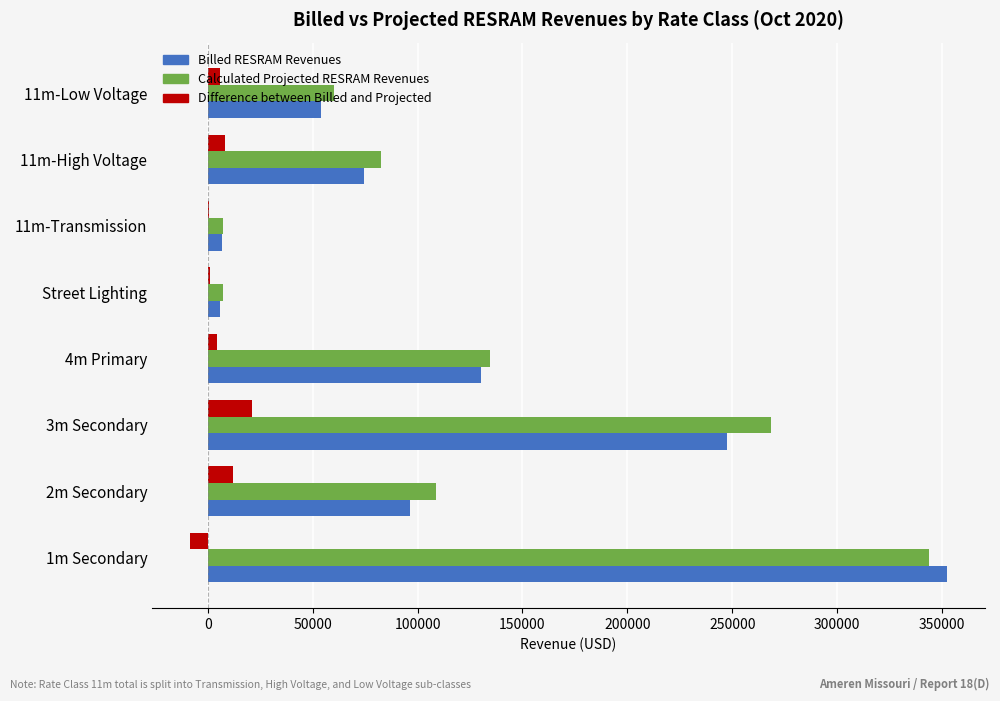

At which category is the sum across all series the highest?

1m Secondary